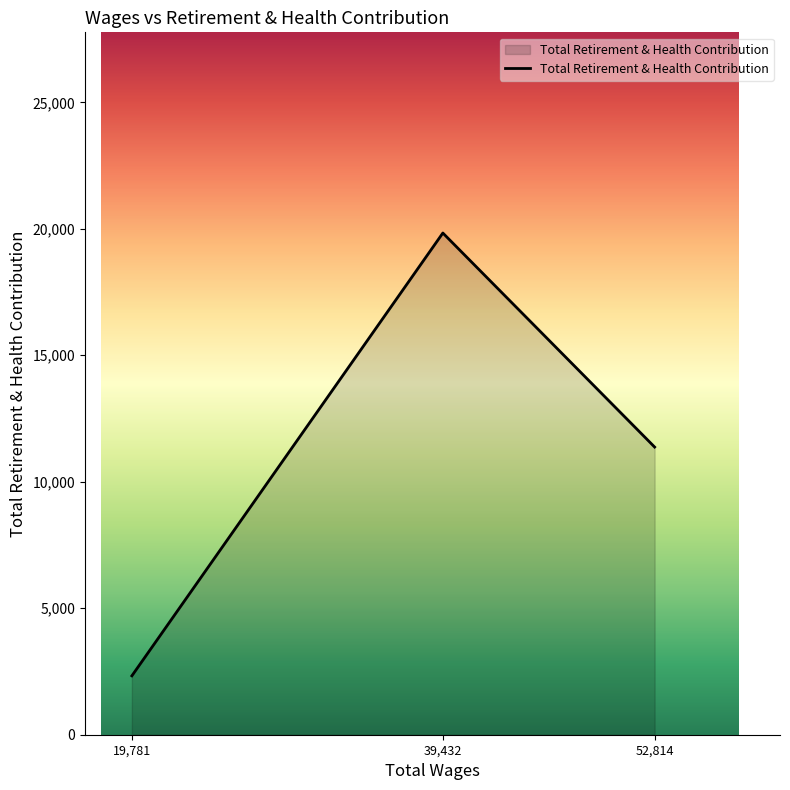

Approximately how many times larger is the value at 19,781 compared to 39,432?

0.1